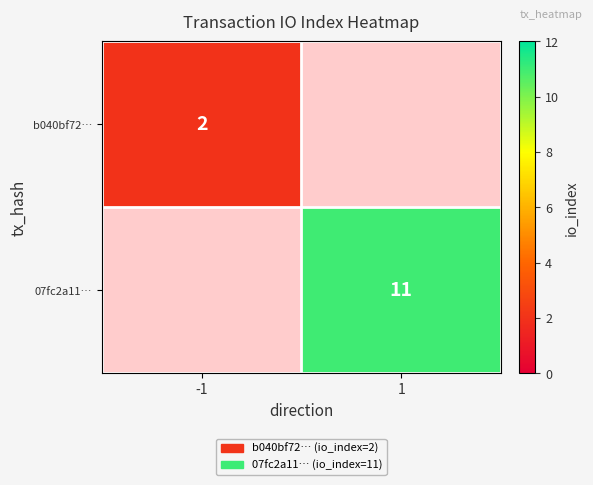

Is it true that 07fc2a11… equals 19 at 1?

False